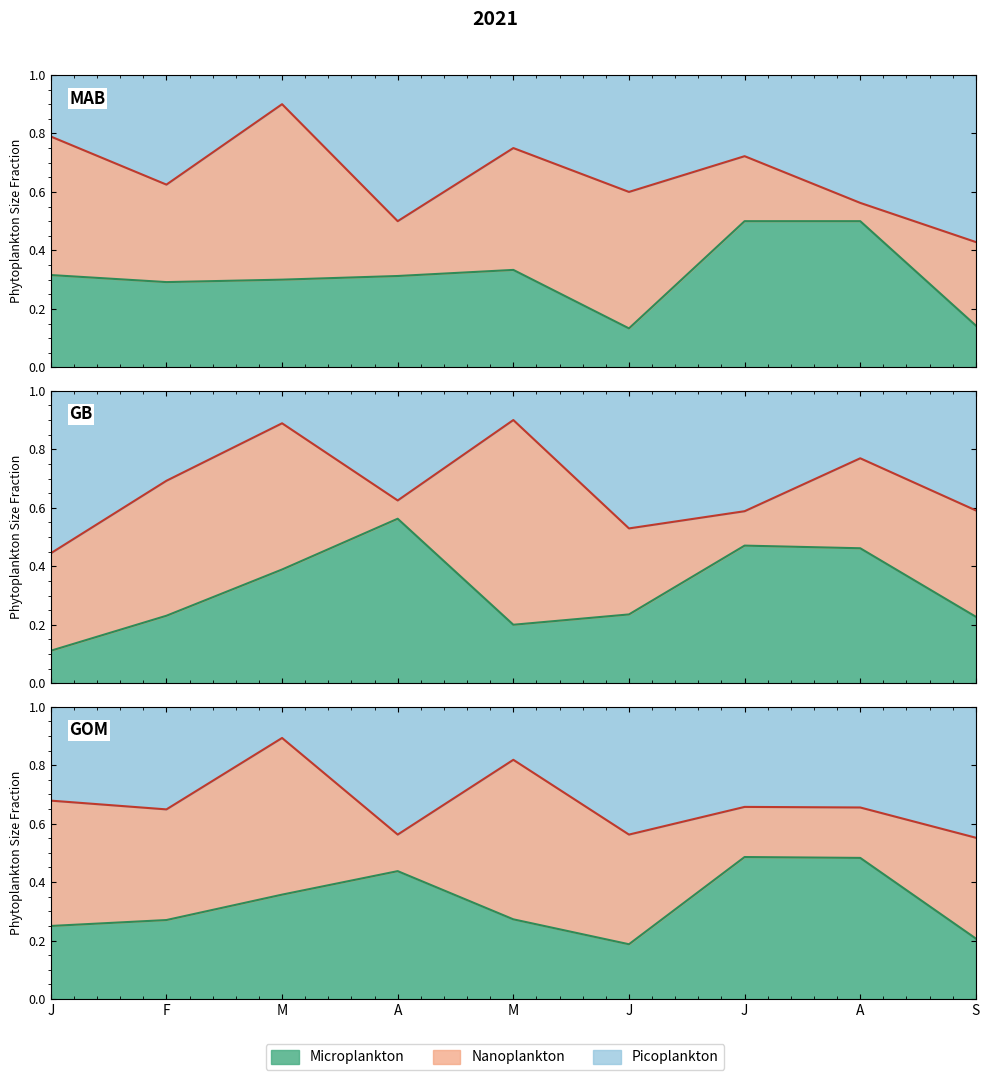

At which category does Microplankton reach its first local peak?

A